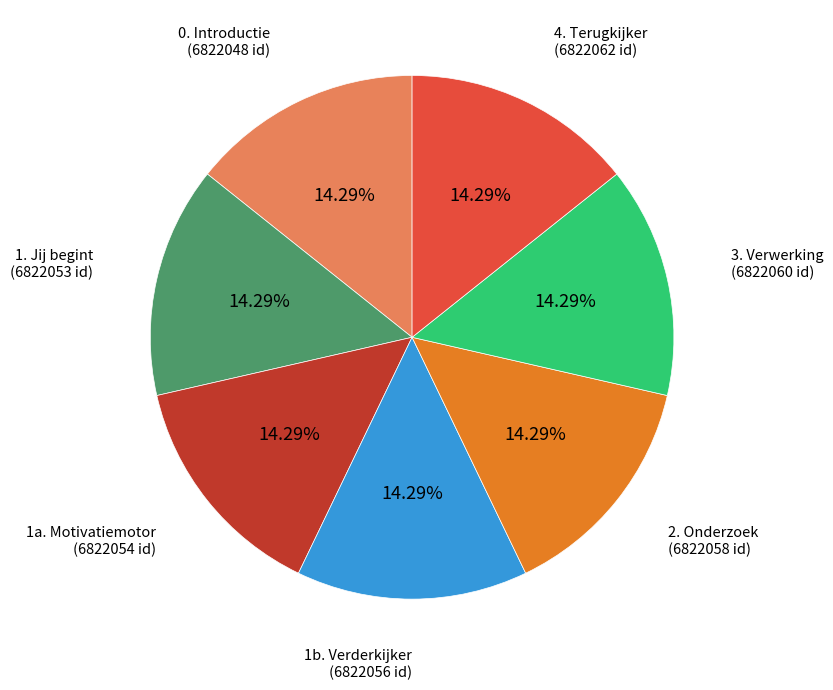

Does any single category account for the majority?

No